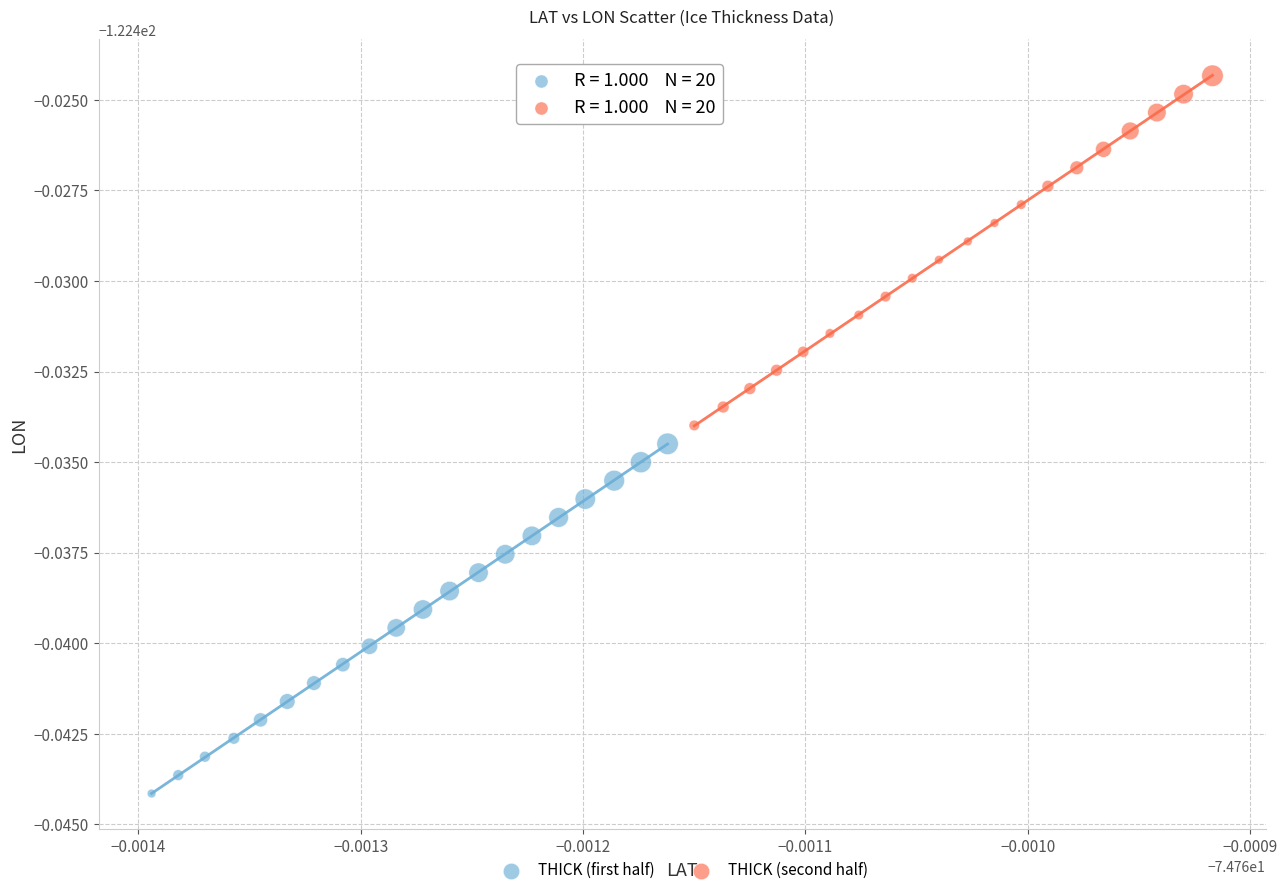

What are all the series names shown in the legend?

THICK (first half), THICK (second half)